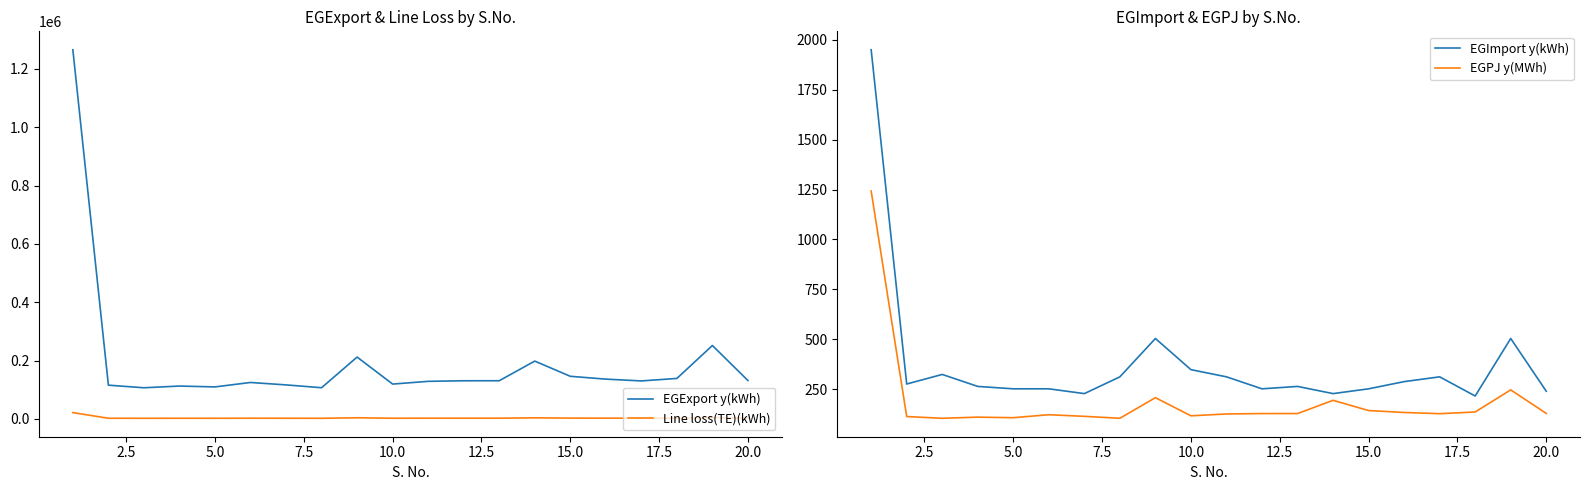

What is the minimum value for EGImport y(kWh)?

216.0